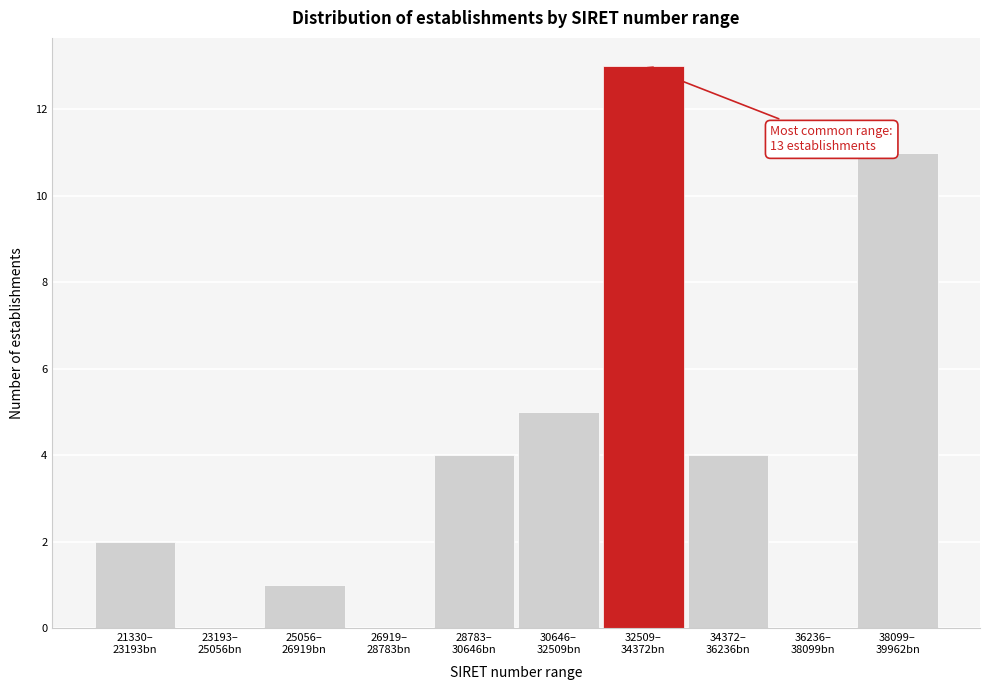

What is the sum of all values?

40